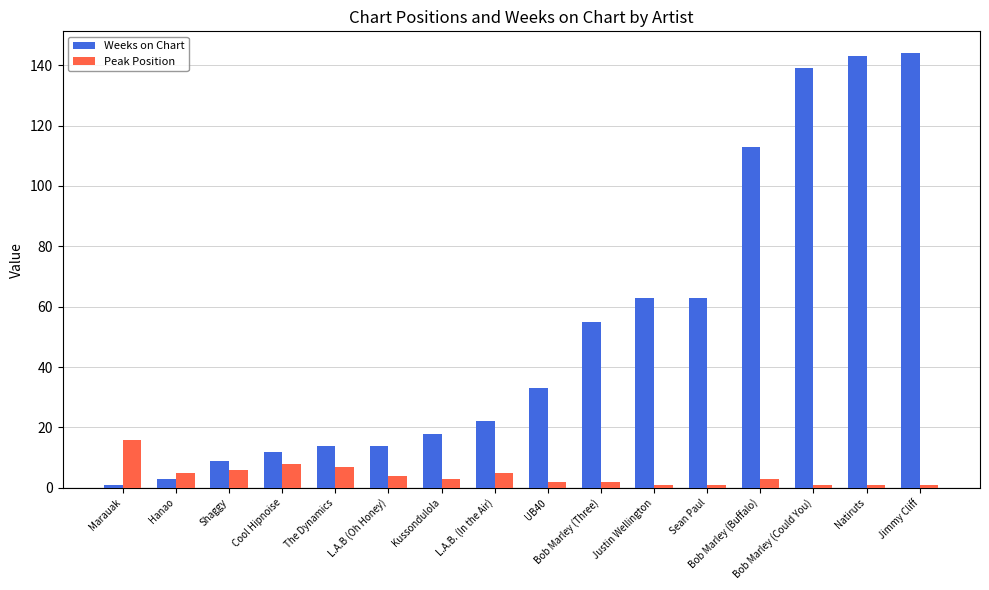

What is the label of the 8th bar from the right?

UB40